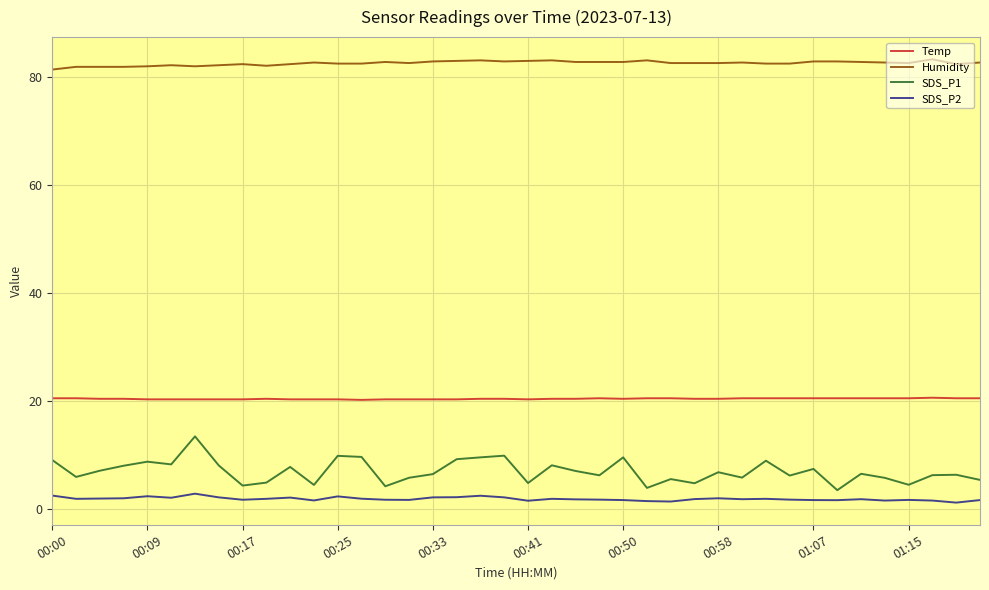

Rank the series by their maximum value, from lowest to highest.

SDS_P2, SDS_P1, Temp, Humidity